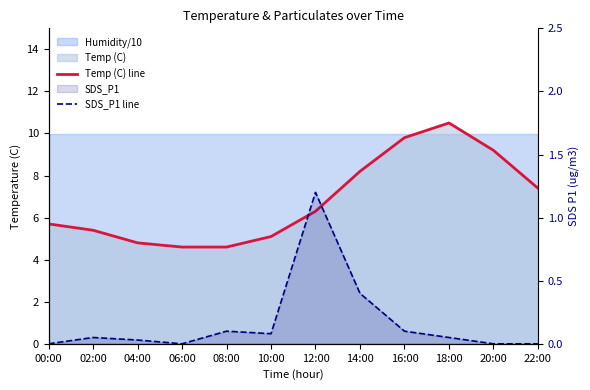

Reading left to right, list all the values displayed in this chart.

Temp (C) line: 5.7	5.4	4.8	4.6	4.6	5.1	6.3	8.2	9.8	10.5	9.2	7.4
SDS_P1 line: 0.0	0.1	0.0	0.0	0.1	0.1	1.2	0.4	0.1	0.1	0.0	0.0